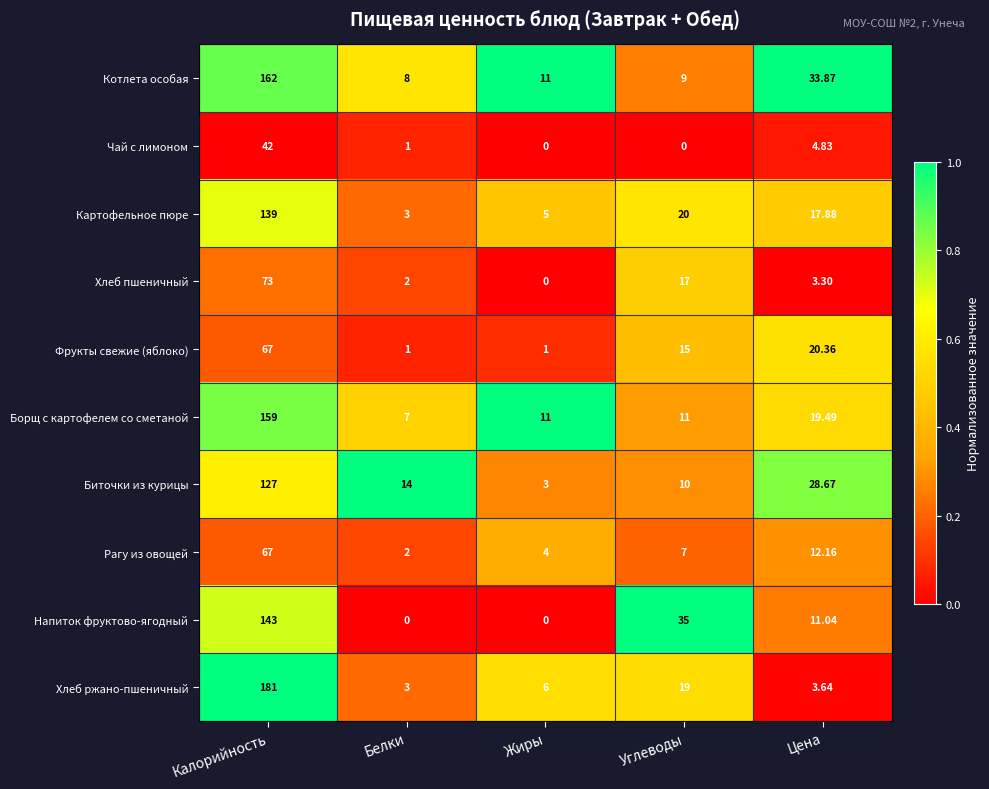

At which label does Хлеб пшеничный reach its peak?

Калорийность